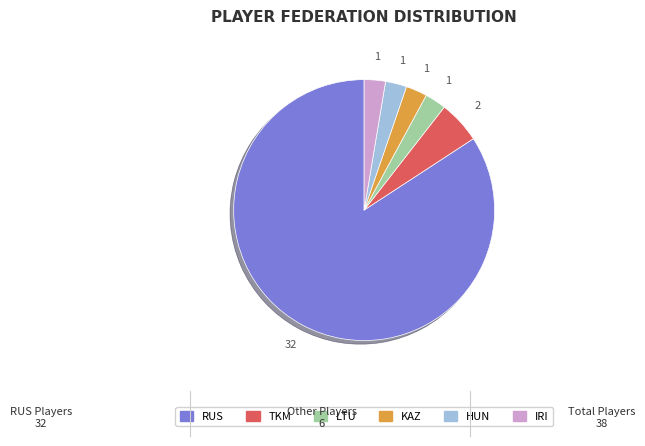

Combined, do TKM and IRI account for over 50%?

No